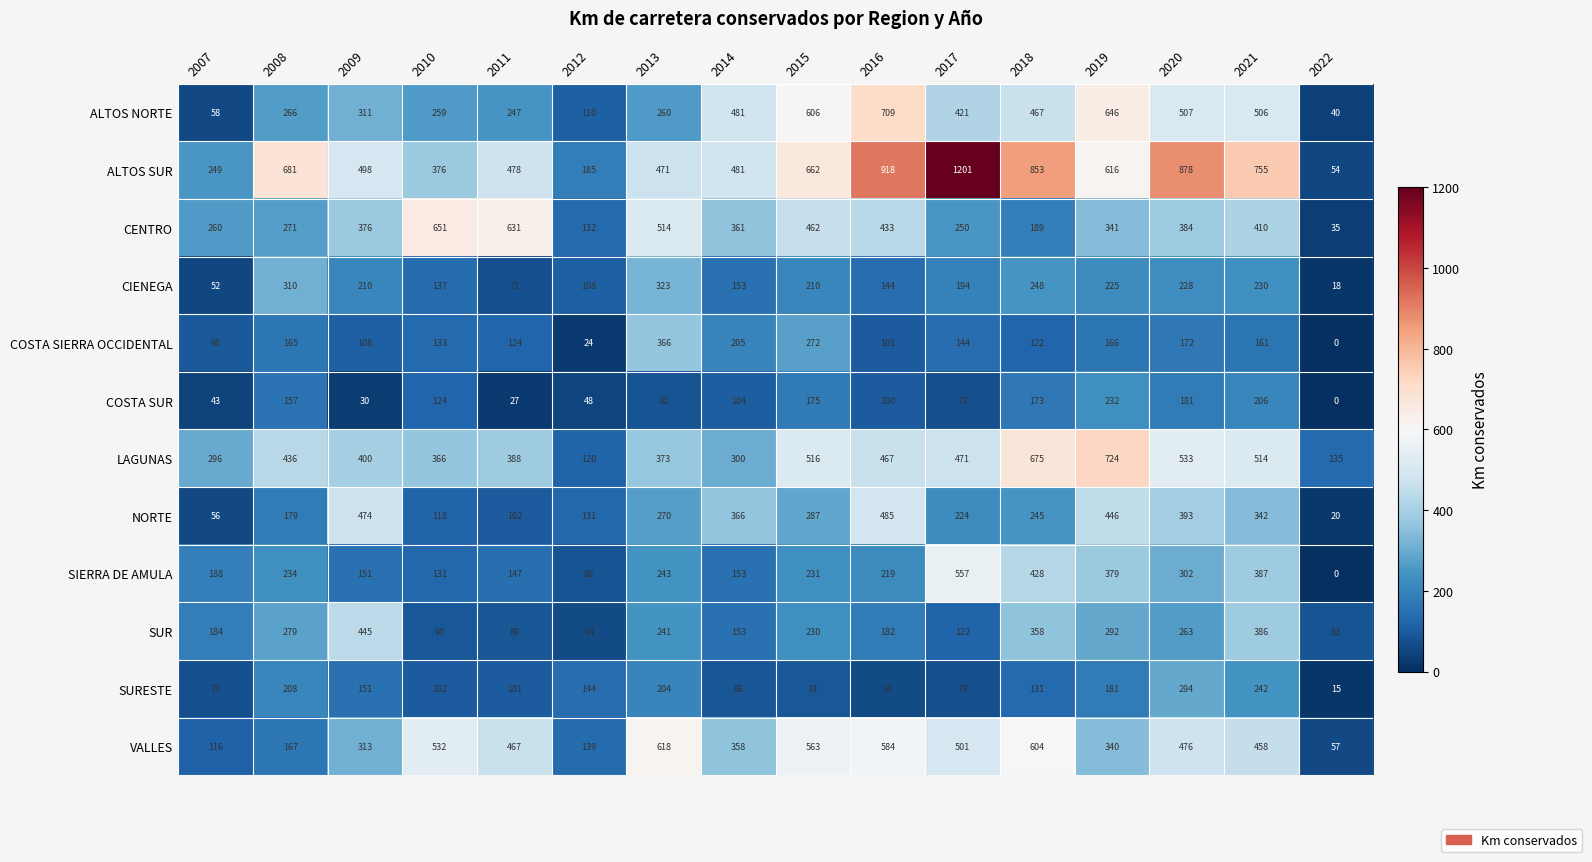

How many distinct data groups are displayed?

12